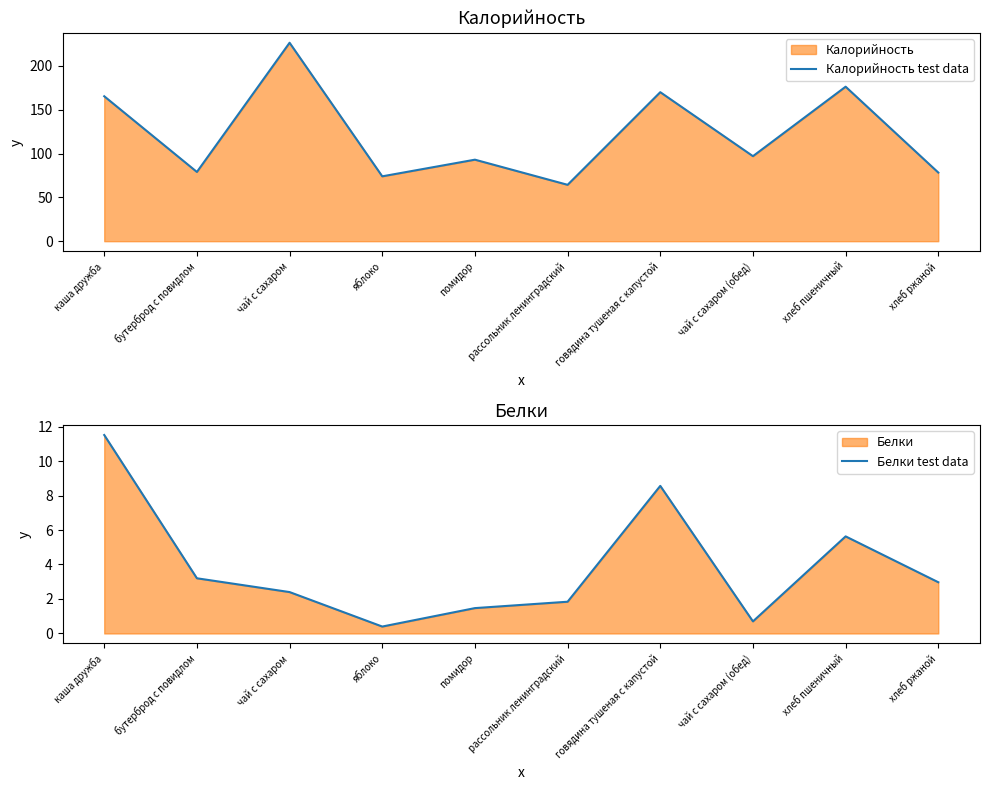

Rank the series by their average value, from lowest to highest.

Белки test data, Калорийность test data